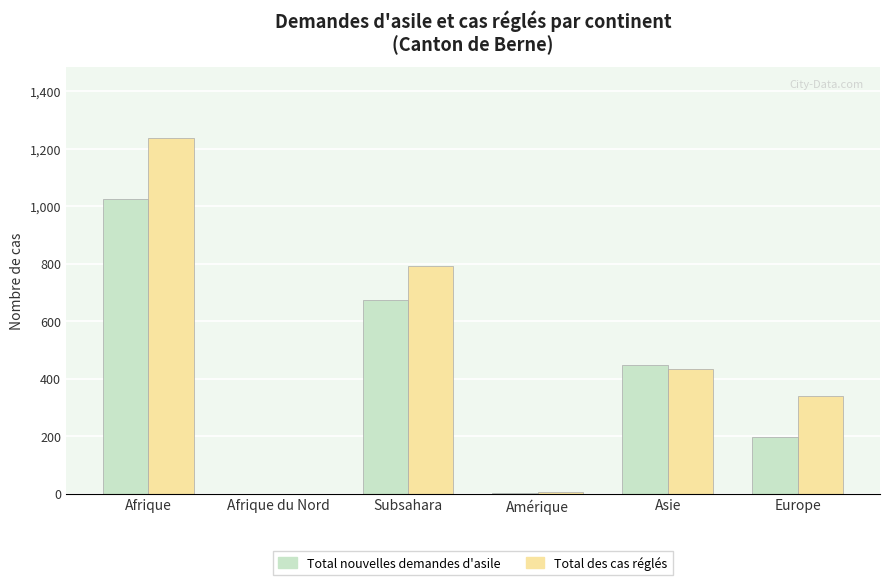

How many data points does each series have?

6